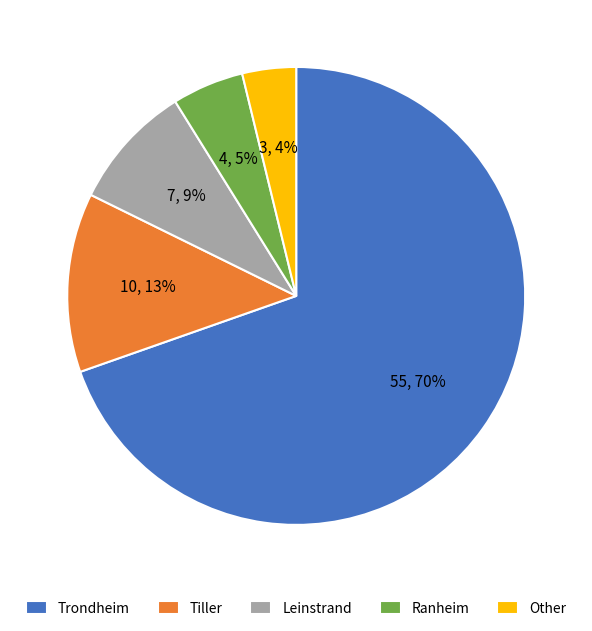

What is the smallest slice in the pie chart?

Other